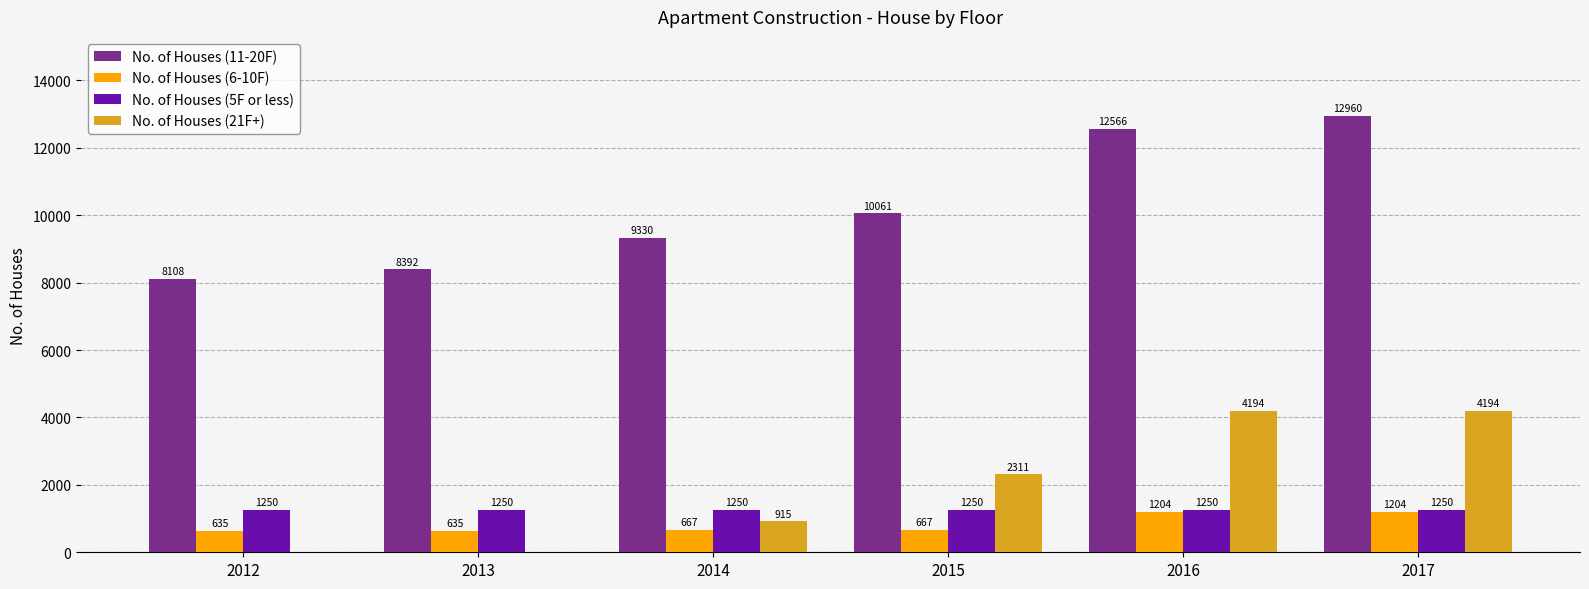

Where is No. of Houses (11-20F) nearest to the value 10534?

2015